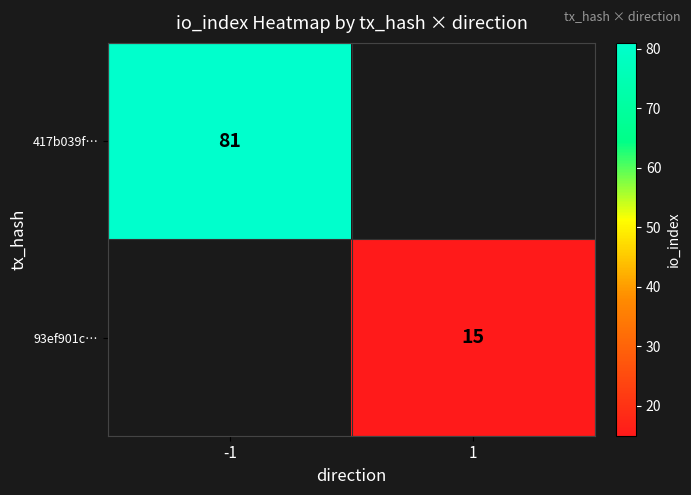

Is it true that 93ef901c… equals 15 at 1?

True